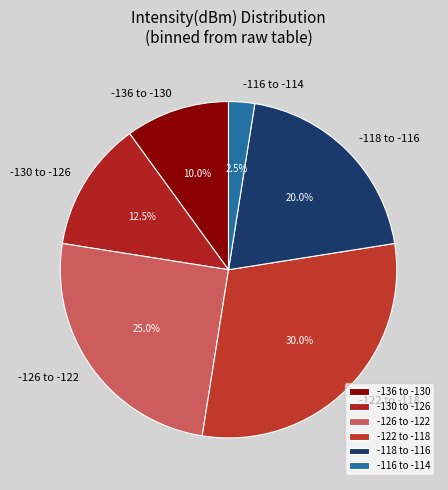

Rank the categories by value from lowest to highest.

-116 to -114, -136 to -130, -130 to -126, -118 to -116, -126 to -122, -122 to -118